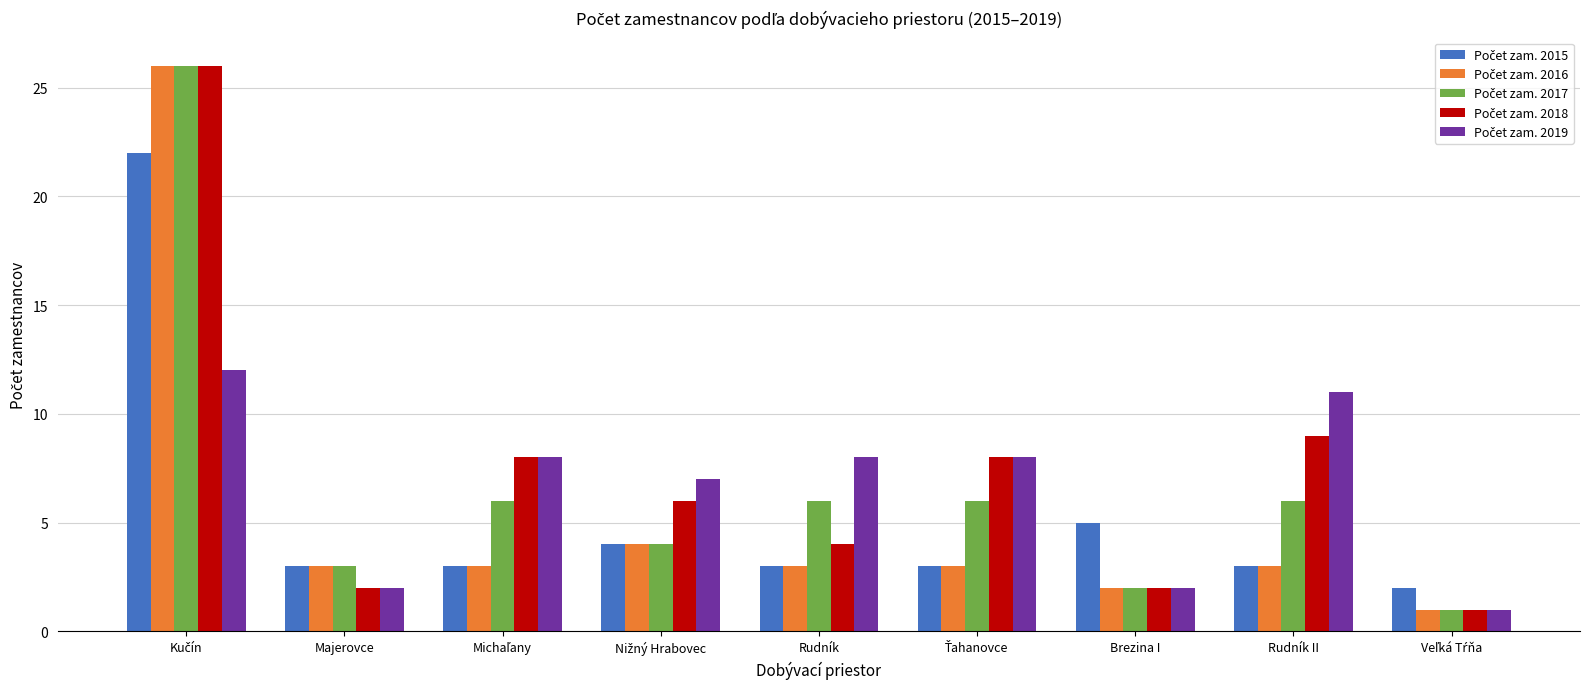

What is the difference between the highest and lowest values at Rudník II?

8